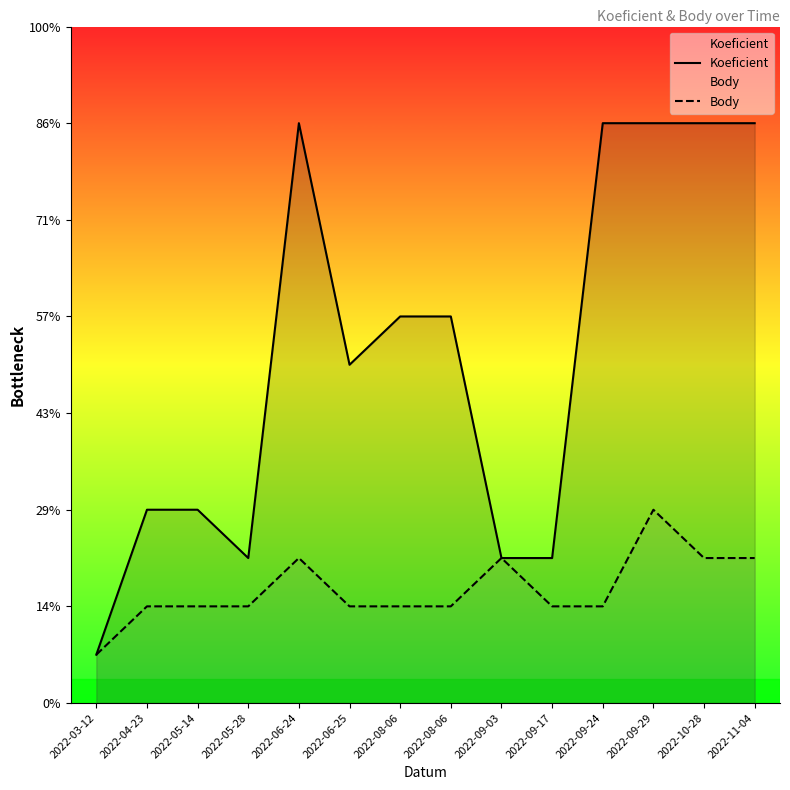

At which label does Body reach its peak?

2022-09-29